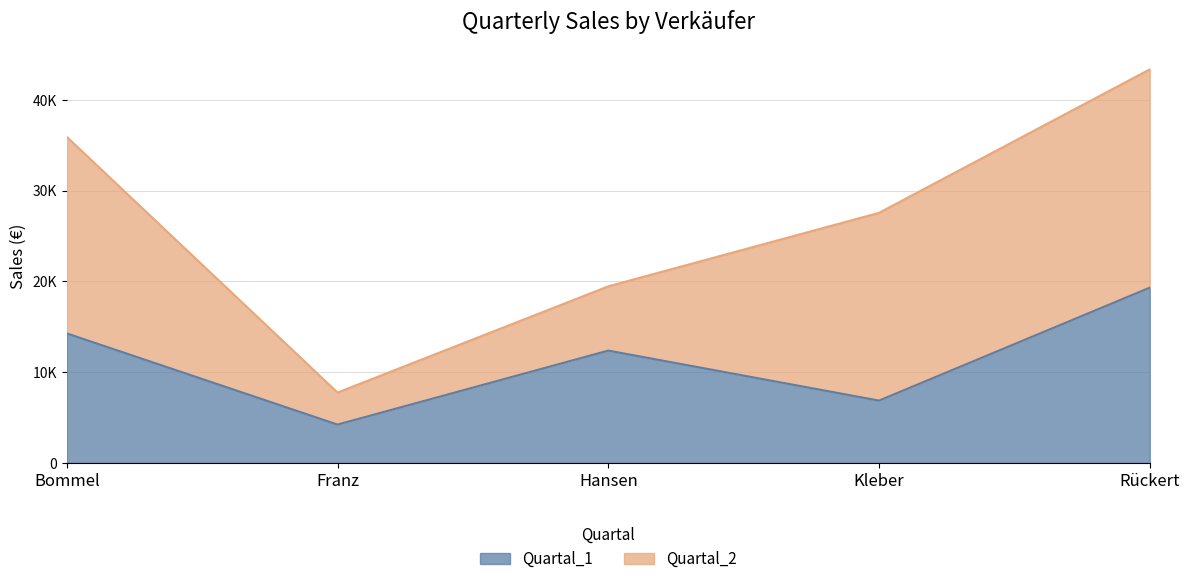

Between Kleber and Rückert, which is larger?

Rückert